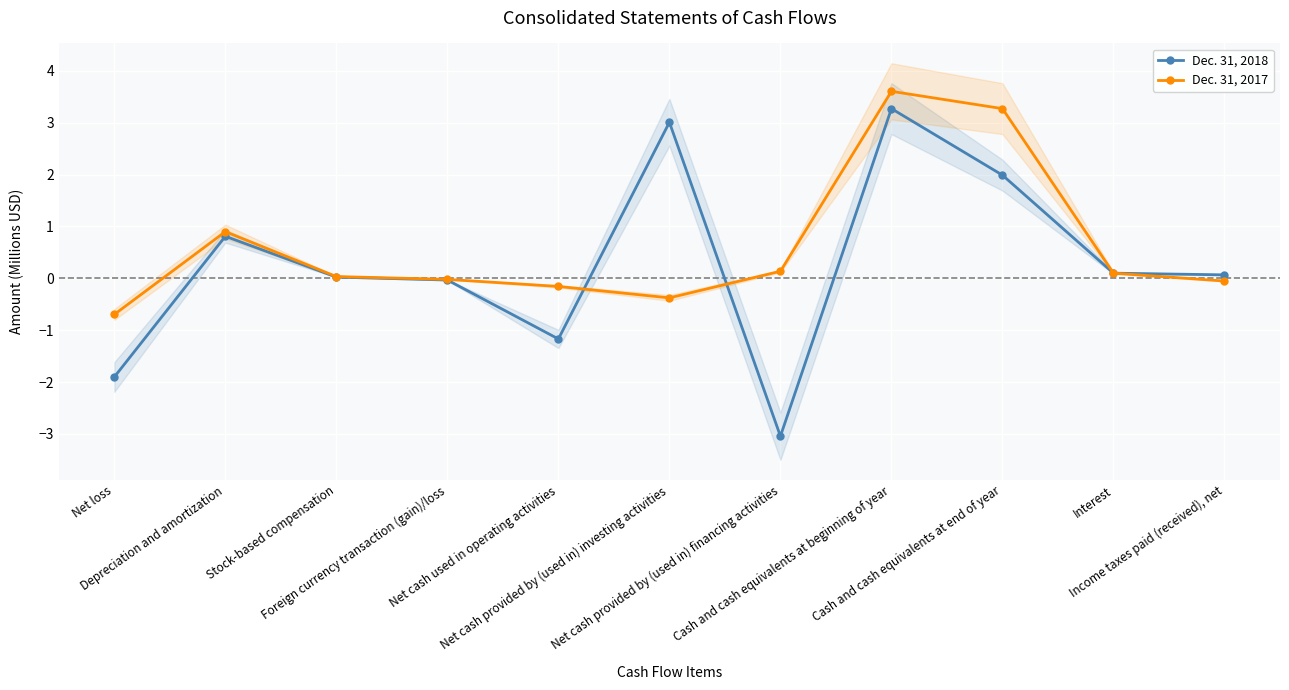

How many distinct data groups are displayed?

2